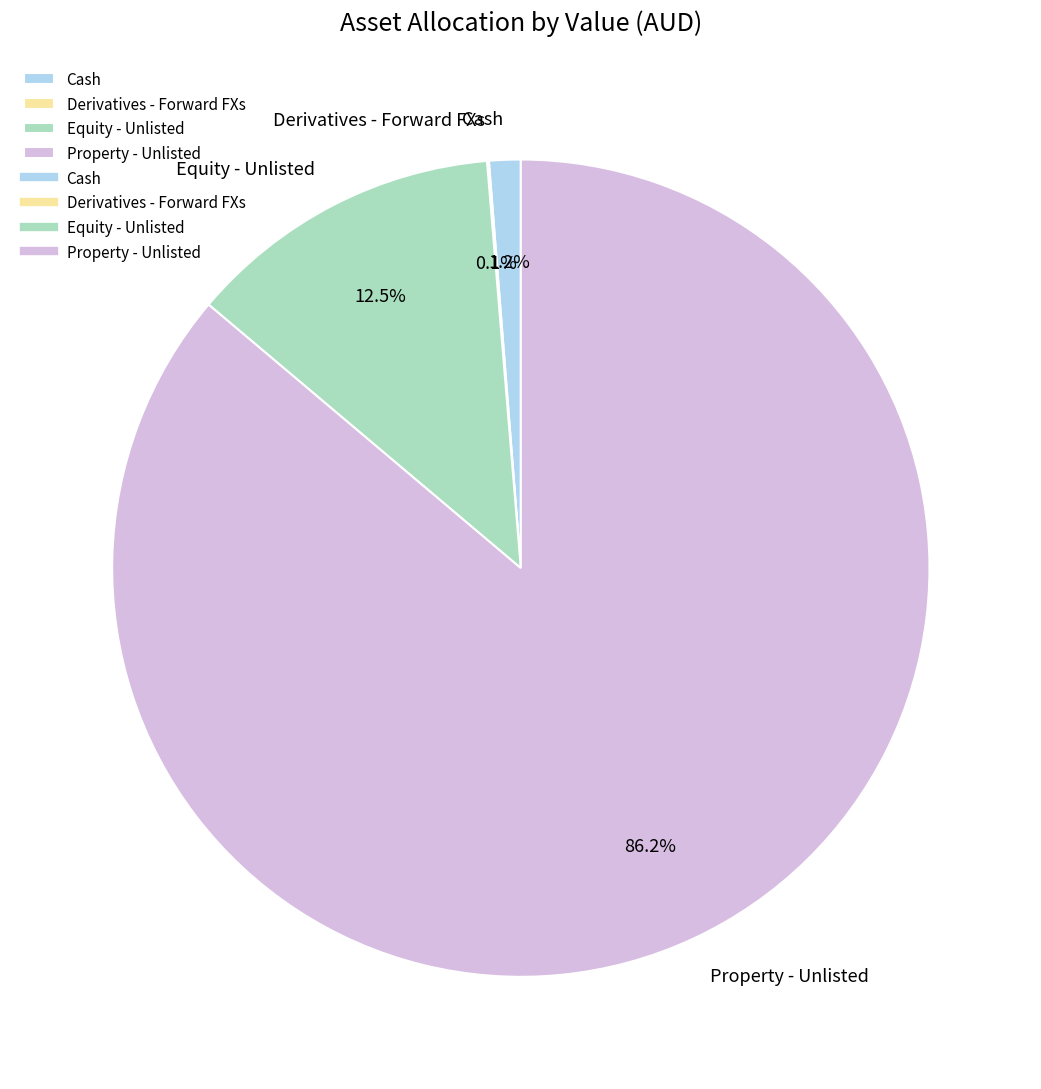

Between Equity - Unlisted and Property - Unlisted, which is larger?

Property - Unlisted